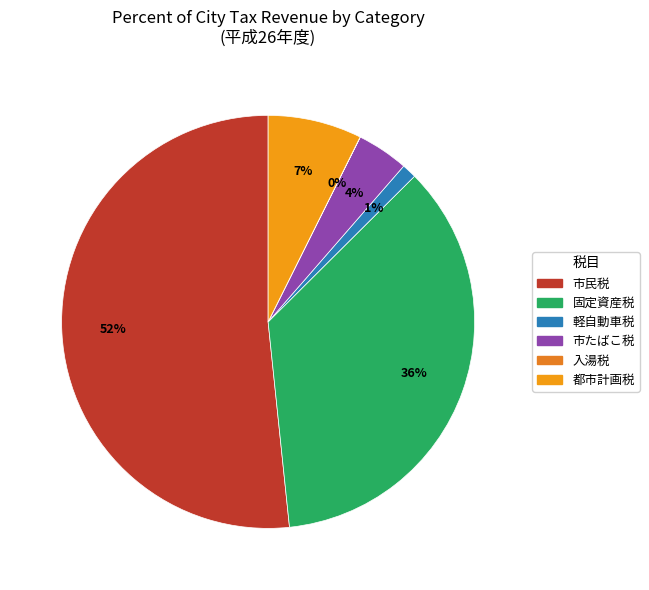

To the nearest percent, what portion does 軽自動車税 represent?

1%